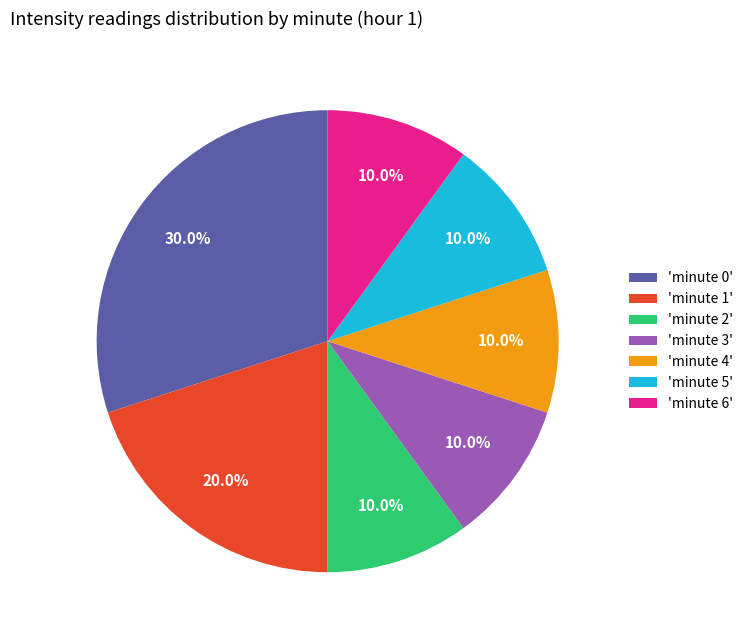

Which slice is the largest?

'minute 0'